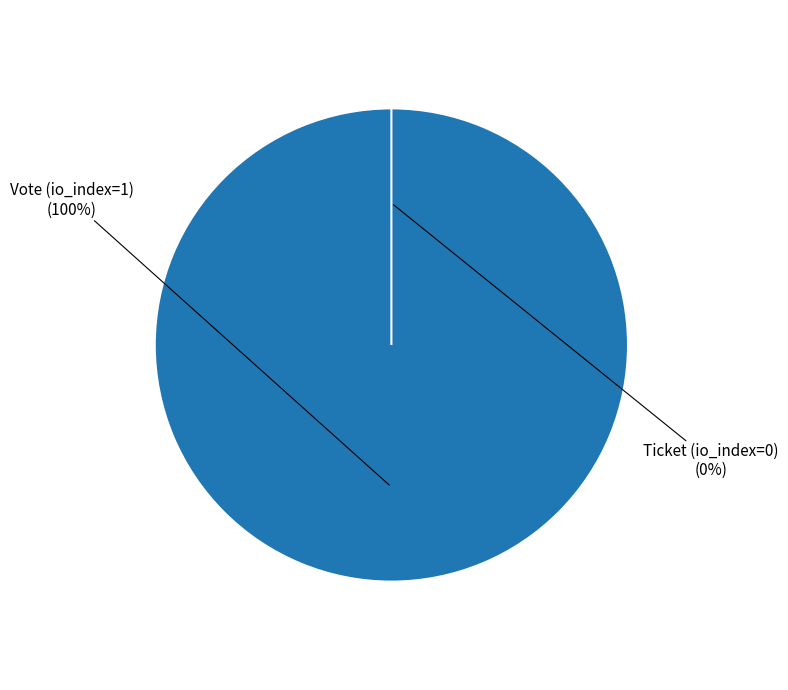

Count the number of slices in the pie.

2